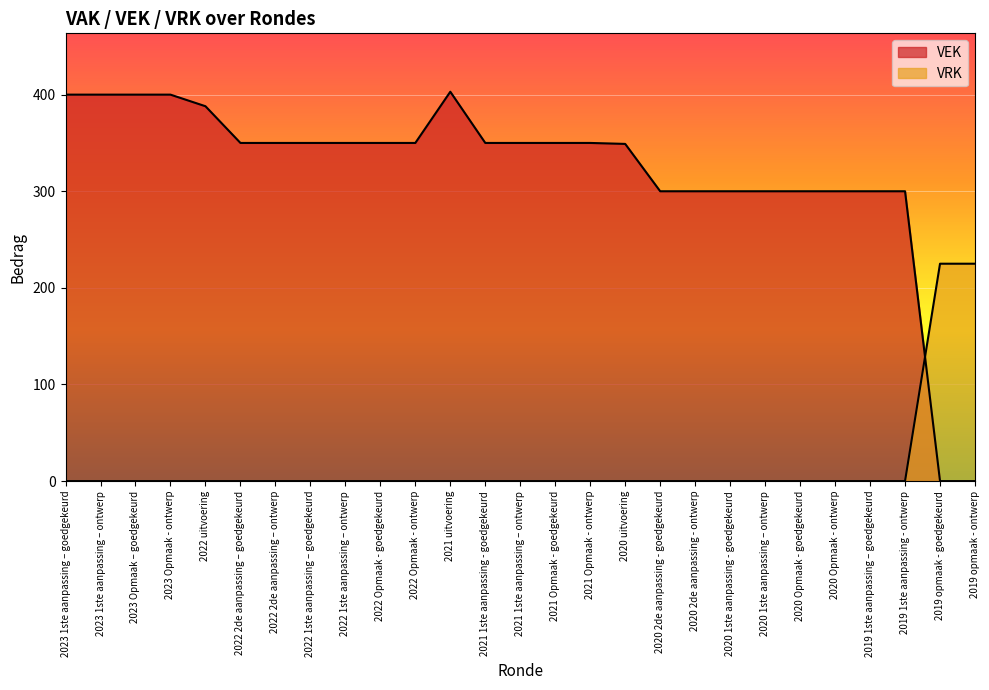

The value of VRK at 2020 1ste aanpassing - goedgekeurd is 0. True or false?

True